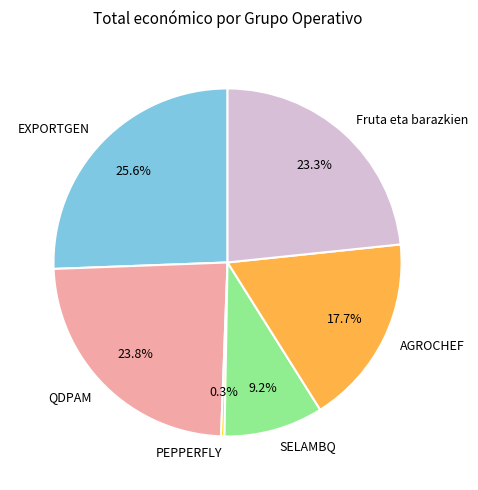

Is it true that EXPORTGEN is 31% of the pie?

False